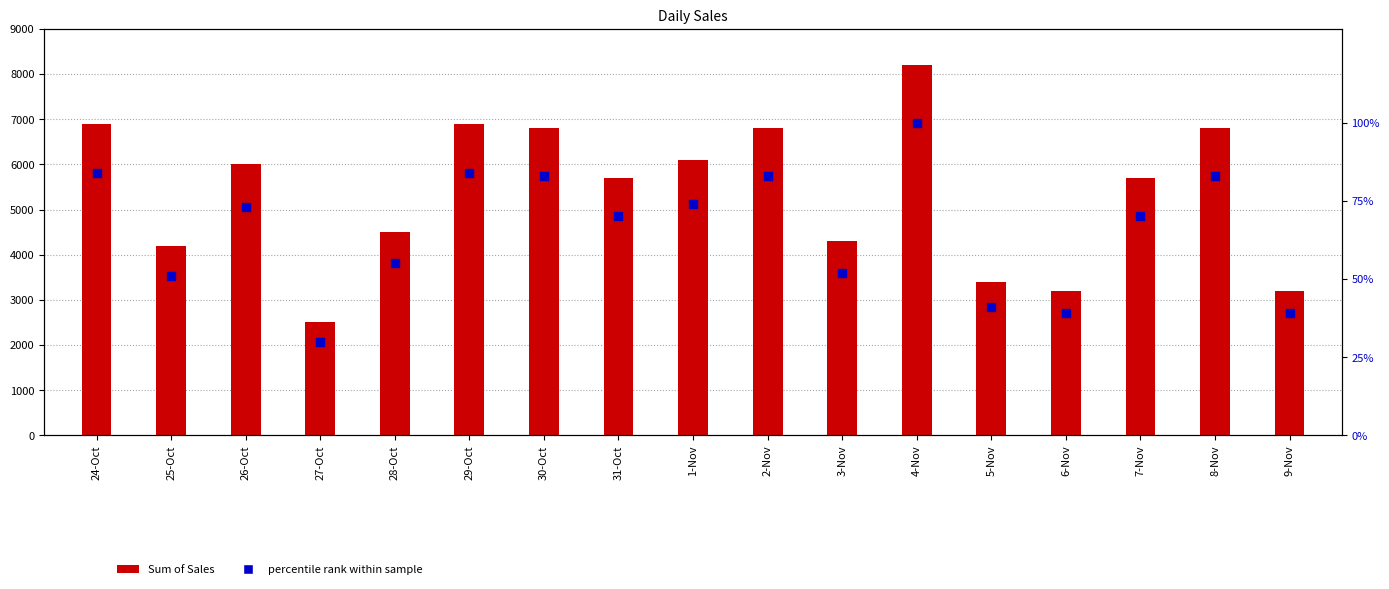

What is the total value across all series at 25-Oct?

4251